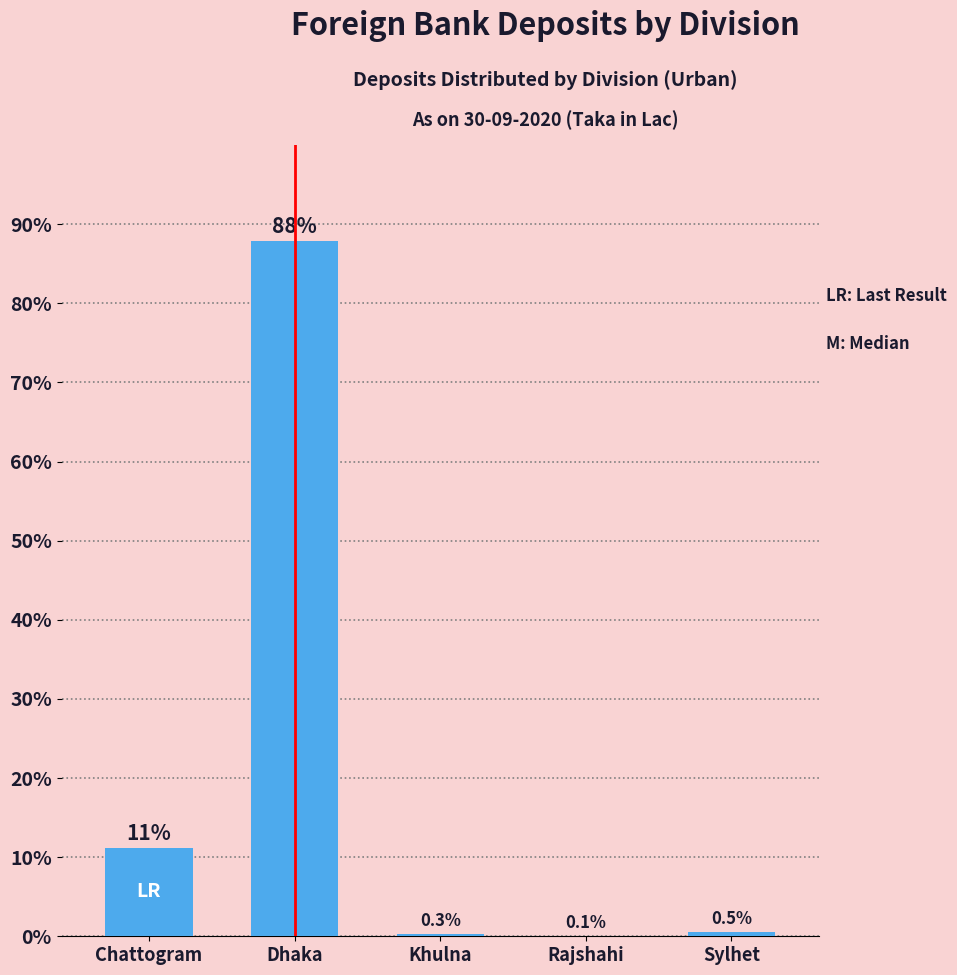

Reading left to right, extract all data points from this chart.

Chattogram=11.2	Dhaka=87.9	Khulna=0.3	Rajshahi=0.1	Sylhet=0.5